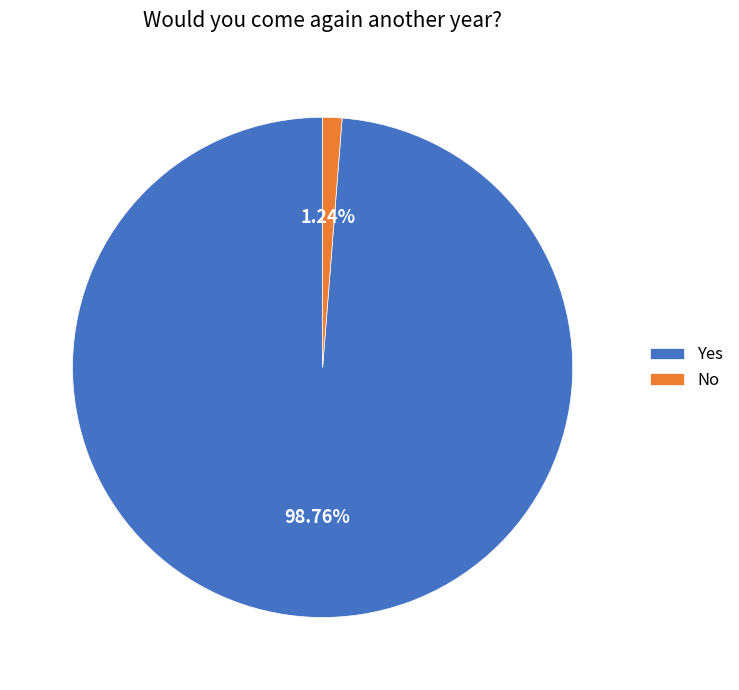

To the nearest percent, what is the average slice percentage?

50%